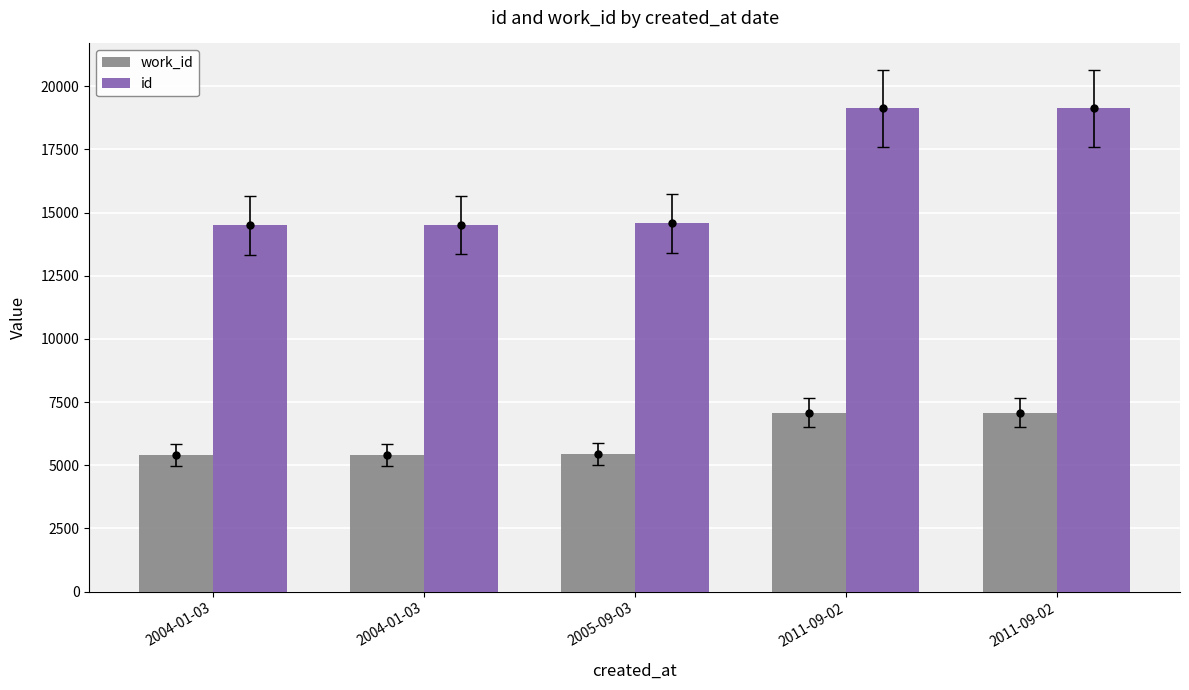

At which label does work_id reach its minimum?

2004-01-03